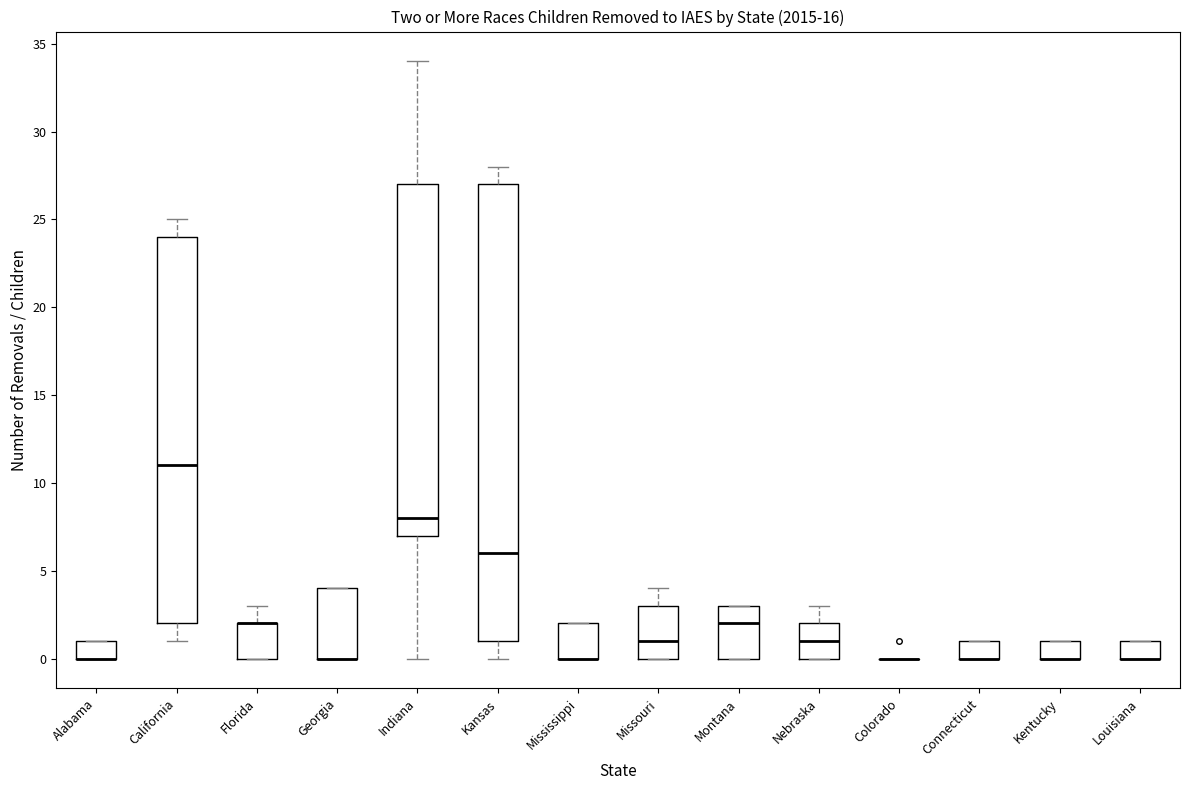

Comparing the boxes themselves (not the whiskers), which one is the tallest?

Kansas